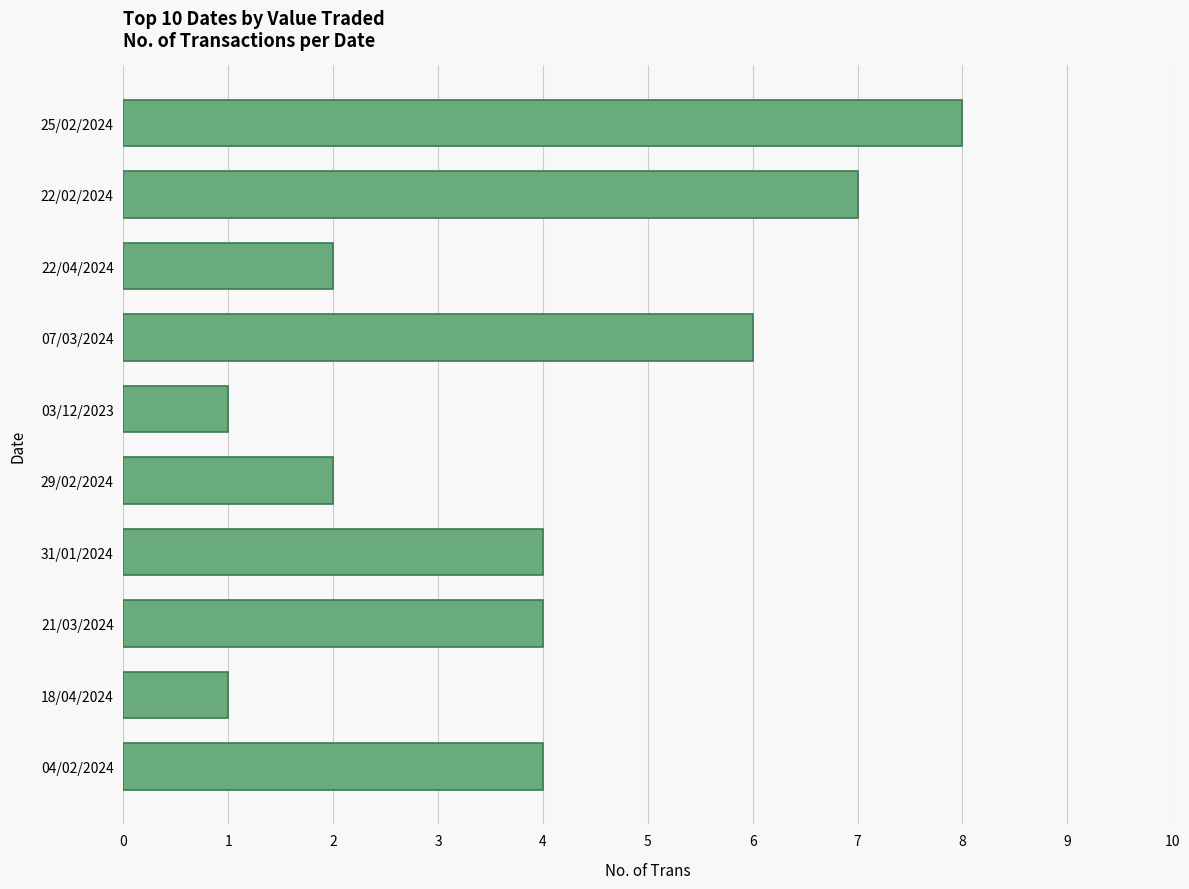

What is the ratio of the value at 03/12/2023 to the value at 18/04/2024?

1.0